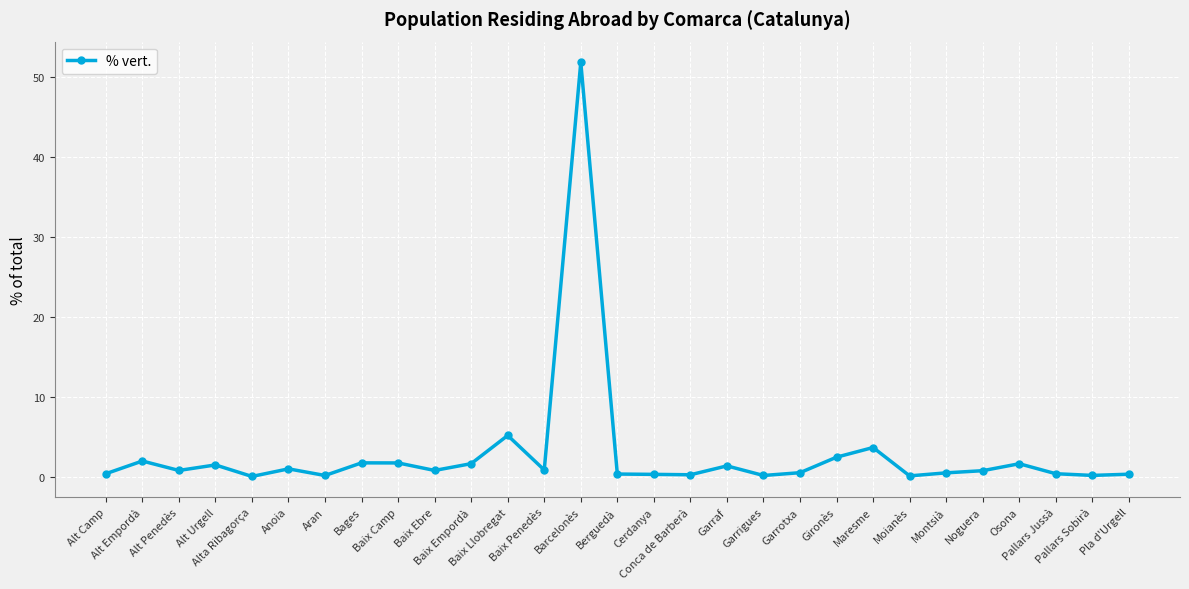

What is the greatest value displayed?

51.8